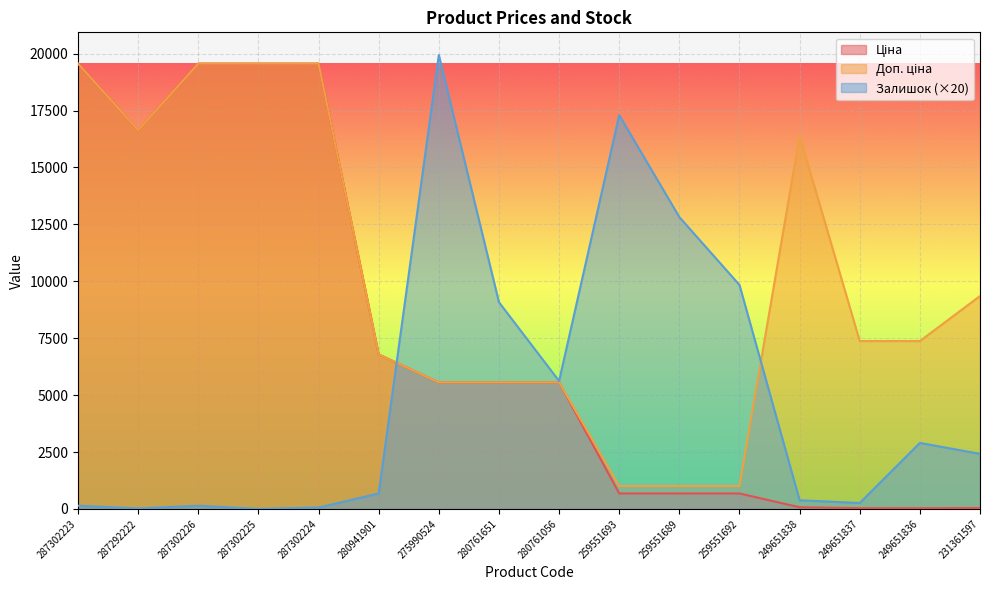

What position from the right is 280761651?

9